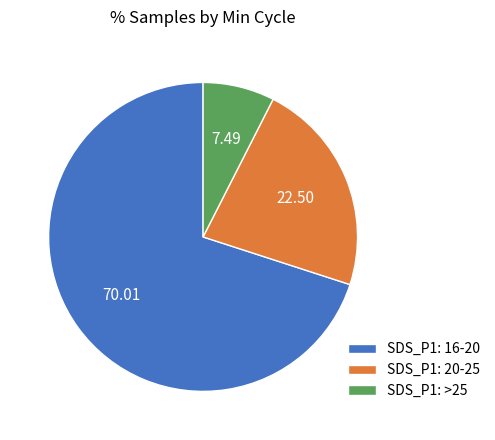

Do SDS_P1: 16-20 and SDS_P1: 20-25 together represent more than half of the pie?

Yes